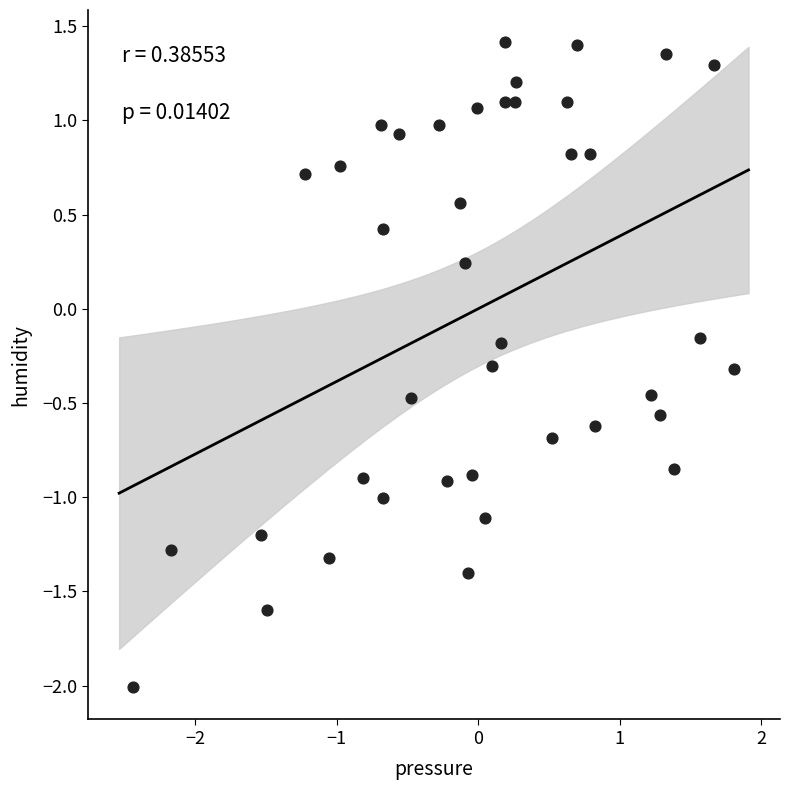

What is the range of Y values (max minus min)?

3.4